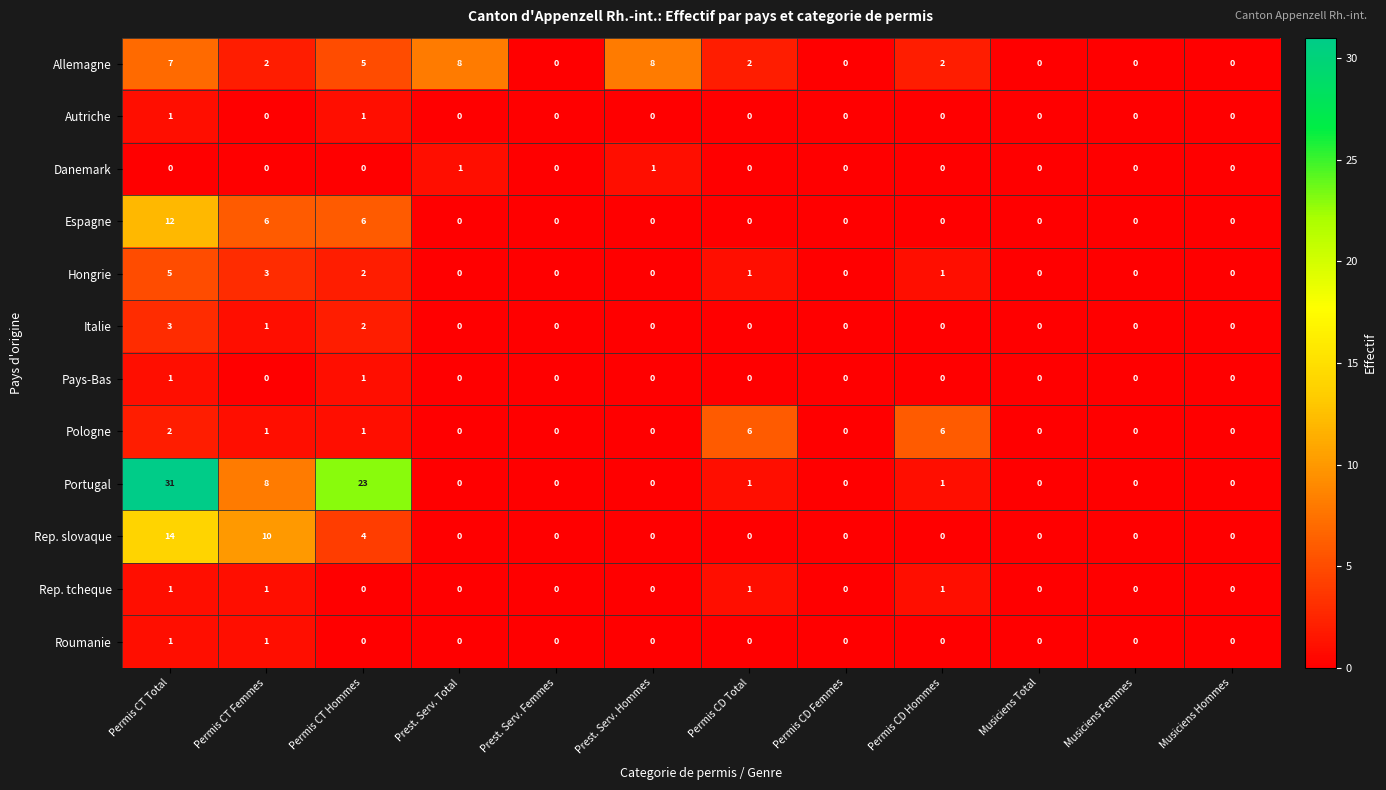

Which series has the widest spread of values?

Portugal